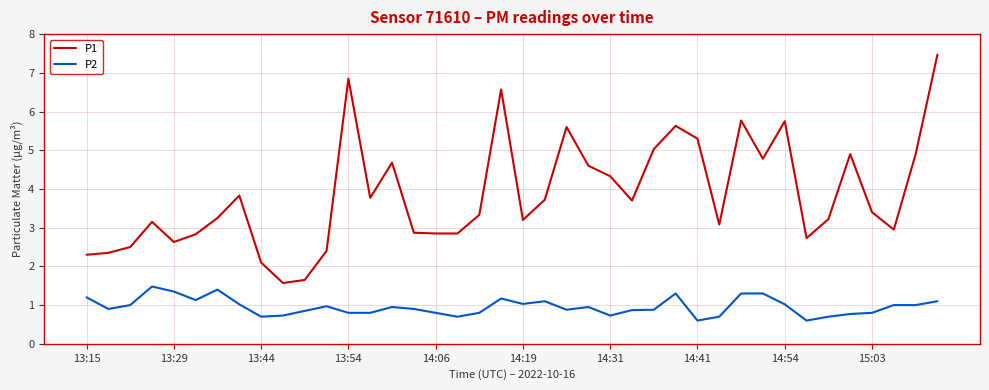

True or false: P2 and P1 cross at least once.

False